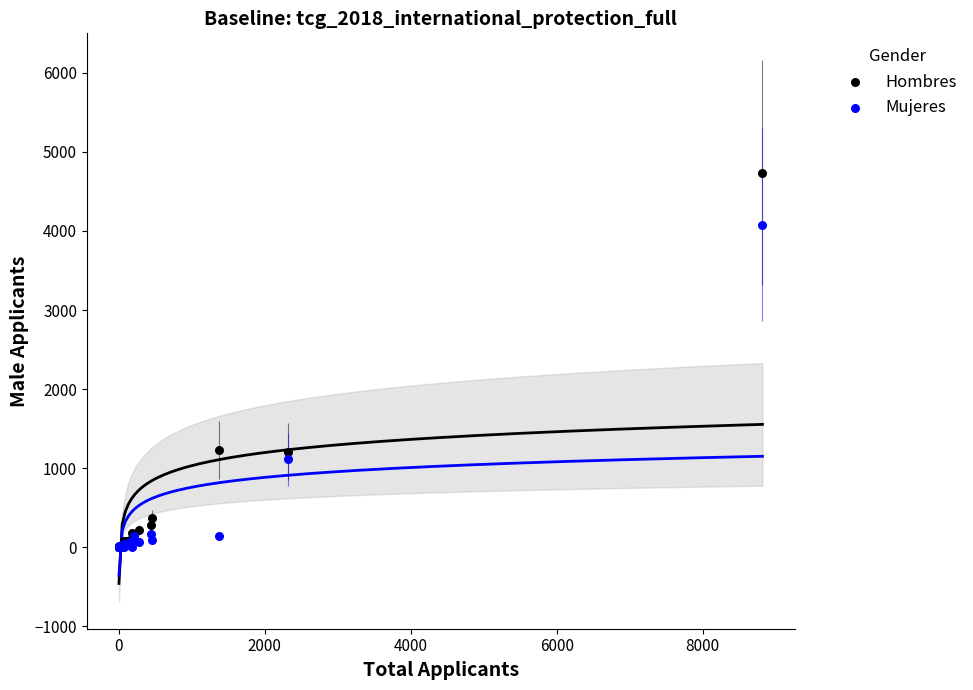

What are all the series names shown in the legend?

Hombres, Mujeres